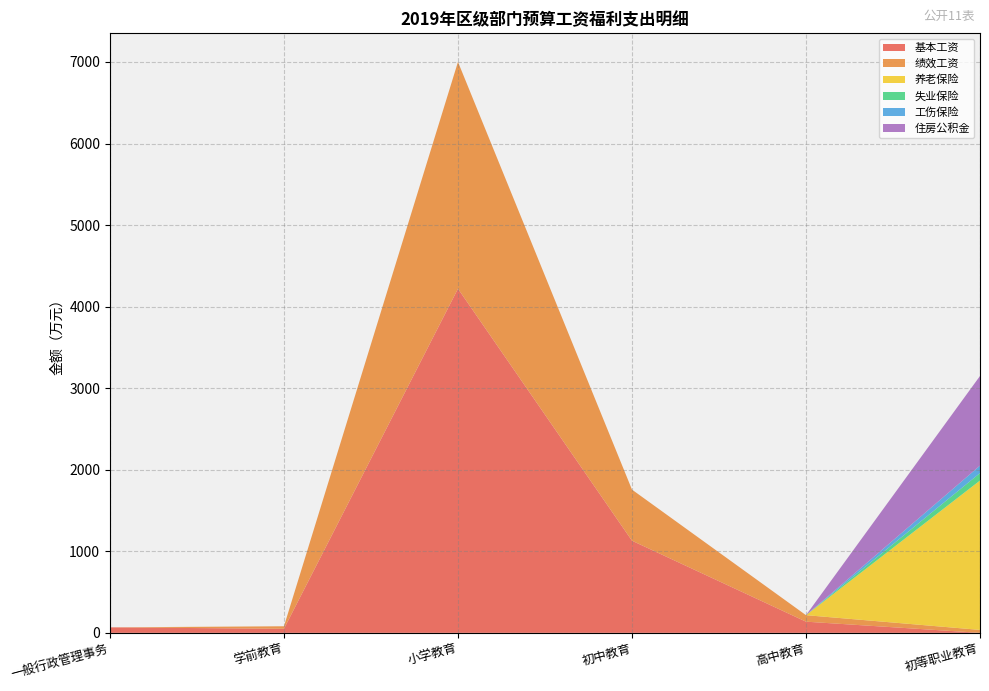

Reading left to right, extract all data points from this chart.

基本工资: 一般行政管理事务=67.3	学前教育=49.8	小学教育=4220.1	初中教育=1129.7	高中教育=137.0	初等职业教育=0.0
绩效工资: 一般行政管理事务=0.0	学前教育=30.8	小学教育=2781.1	初中教育=626.6	高中教育=79.6	初等职业教育=36.0
养老保险: 一般行政管理事务=0.0	学前教育=0.0	小学教育=0.0	初中教育=0.0	高中教育=0.0	初等职业教育=1831.6
失业保险: 一般行政管理事务=0.0	学前教育=0.0	小学教育=0.0	初中教育=0.0	高中教育=0.0	初等职业教育=91.6
工伤保险: 一般行政管理事务=0.0	学前教育=0.0	小学教育=0.0	初中教育=0.0	高中教育=0.0	初等职业教育=91.6
住房公积金: 一般行政管理事务=0.0	学前教育=0.0	小学教育=0.0	初中教育=0.0	高中教育=0.0	初等职业教育=1099.0